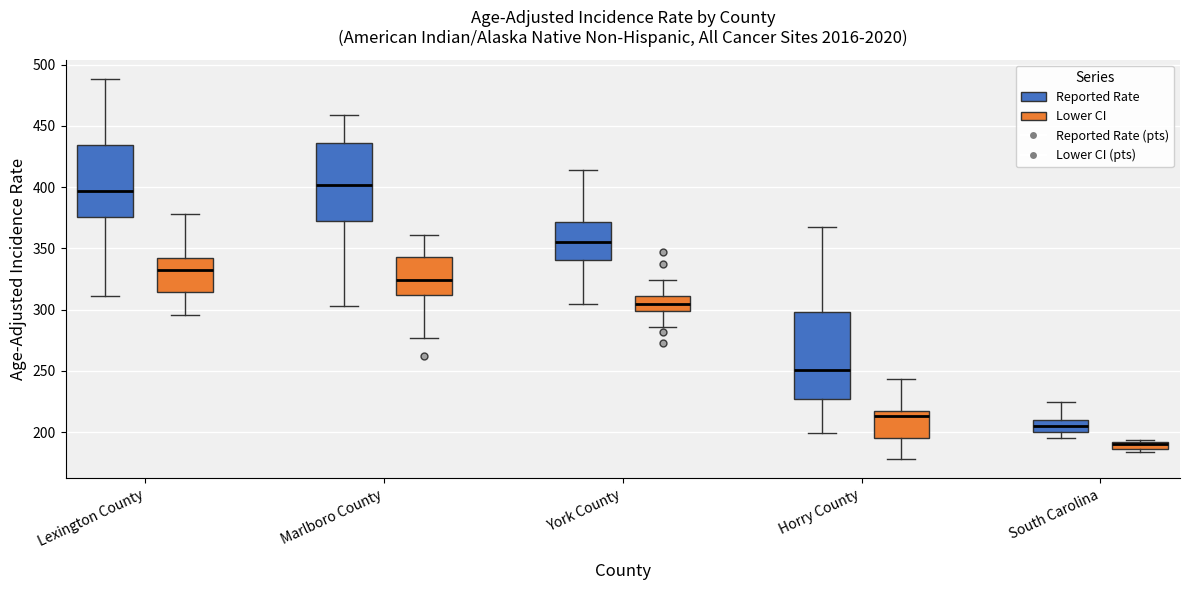

Which box's median line is the lowest?

South Carolina (Lower CI)